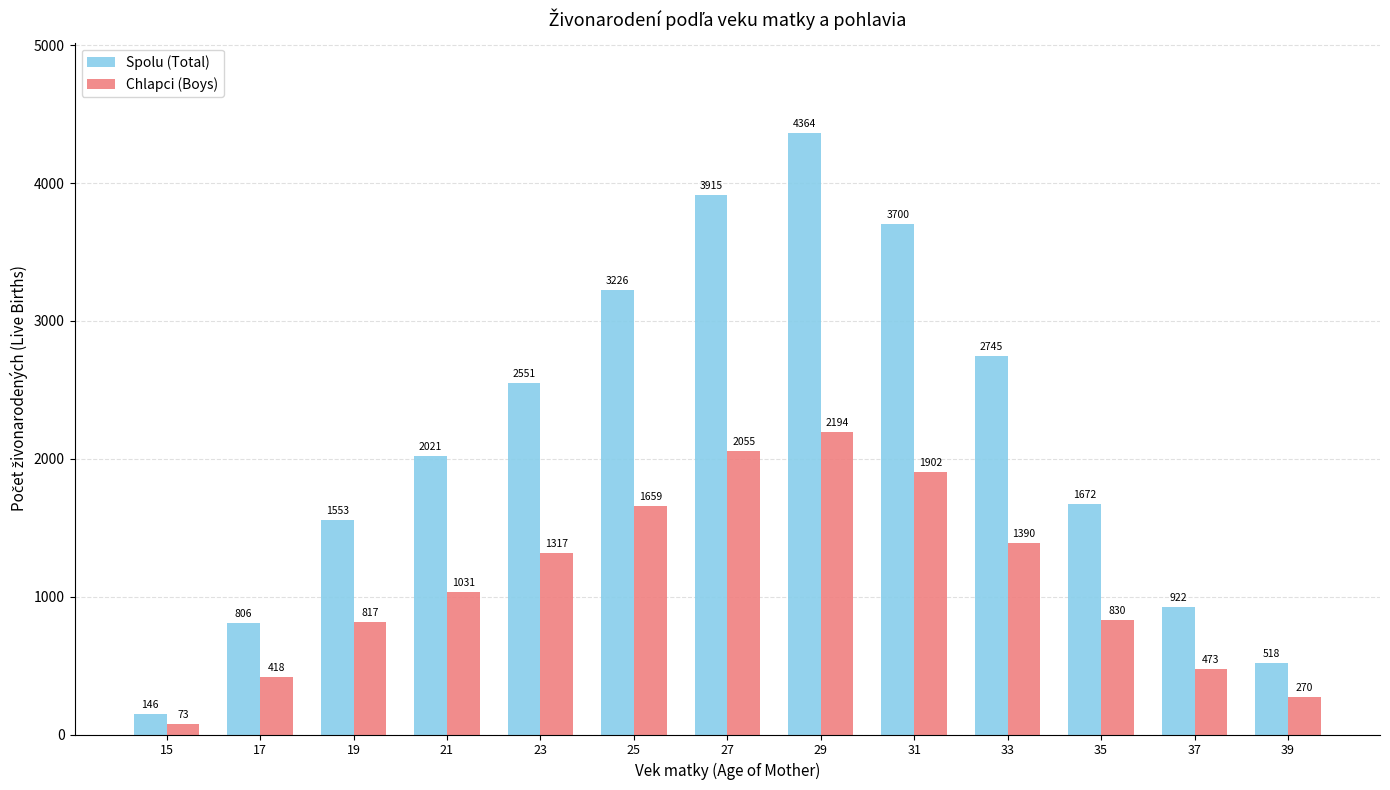

Which label corresponds to the largest value in the chart?

29